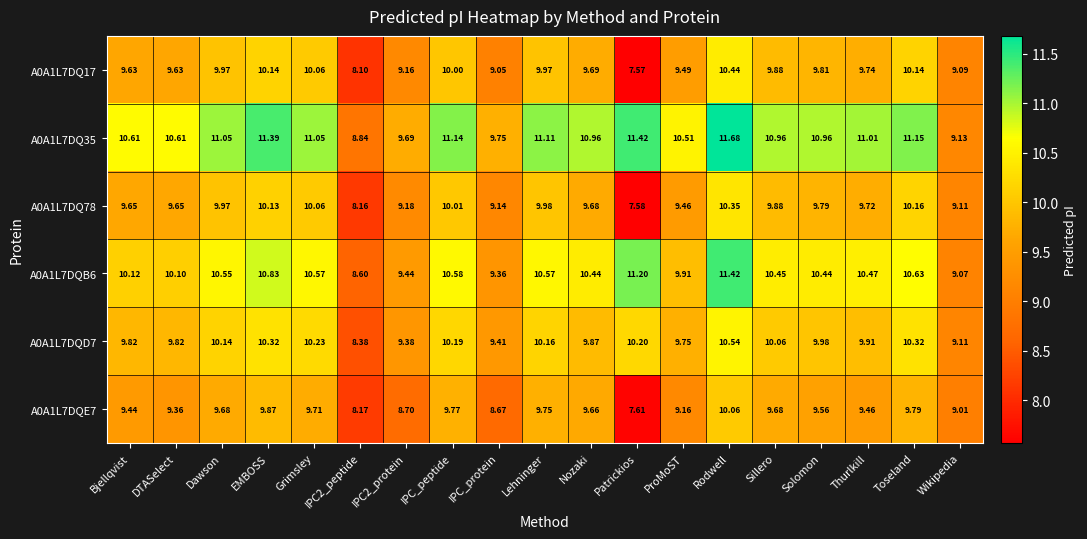

At which label does A0A1L7DQ35 first exceed 10?

Bjellqvist